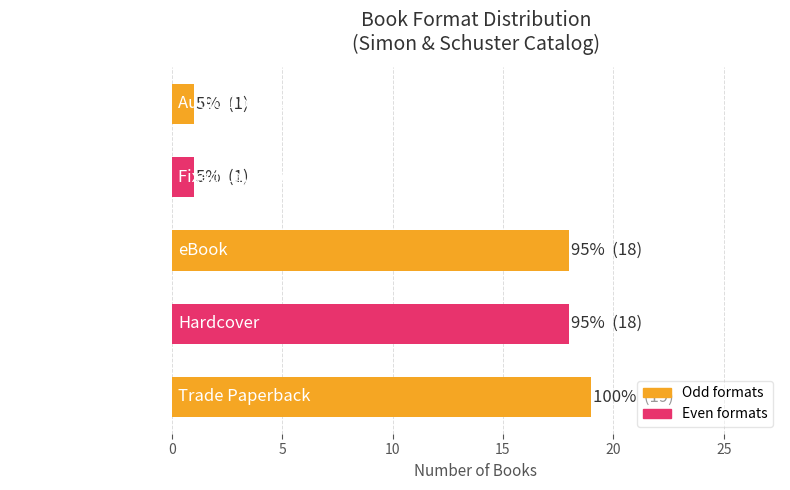

What is the difference between the values at eBook and Audio Download?

17